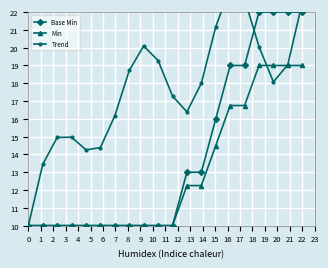

What is the highest value of the Min series?

19.0